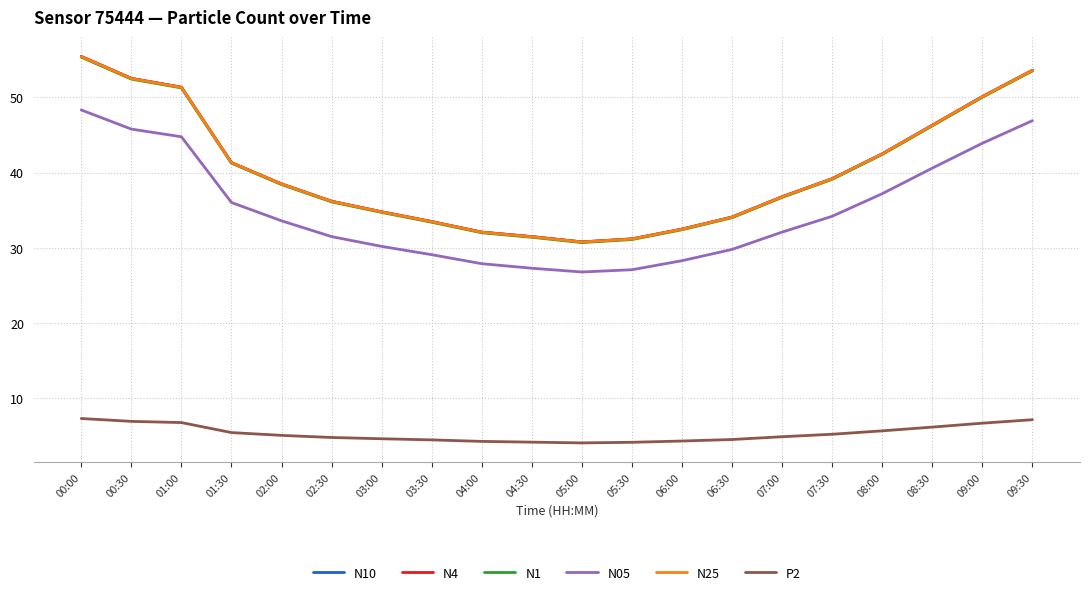

Which category has the highest value across all series?

00:00